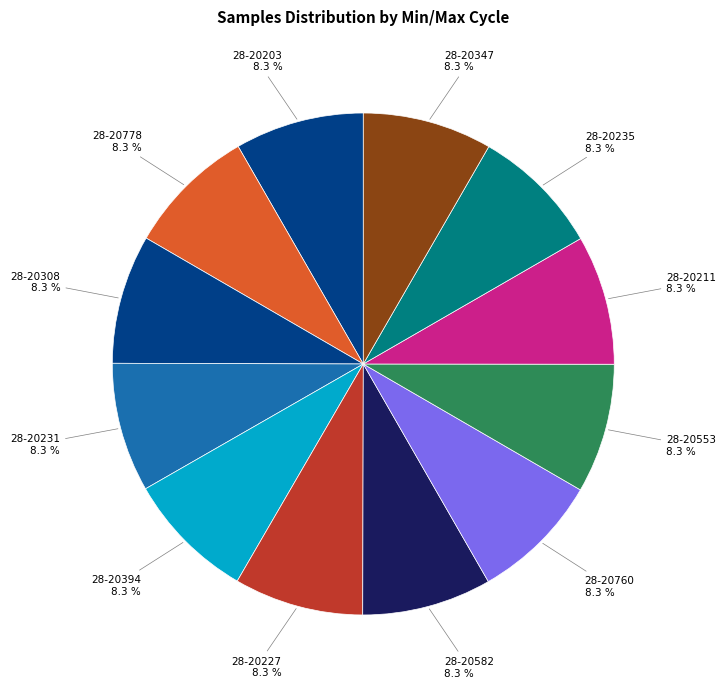

How many slices are in this pie chart?

12